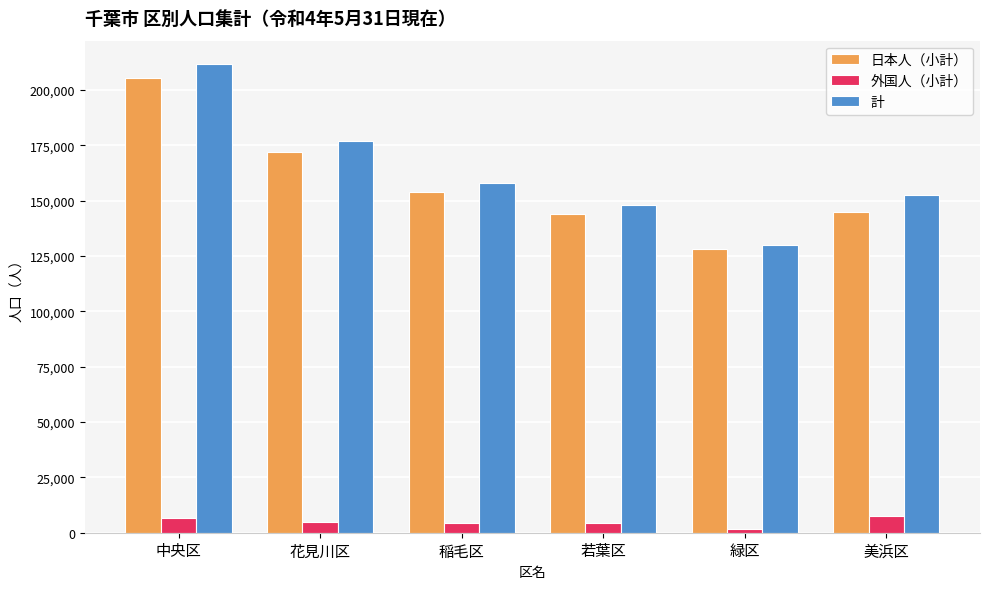

Which series has the largest range (max minus min)?

計